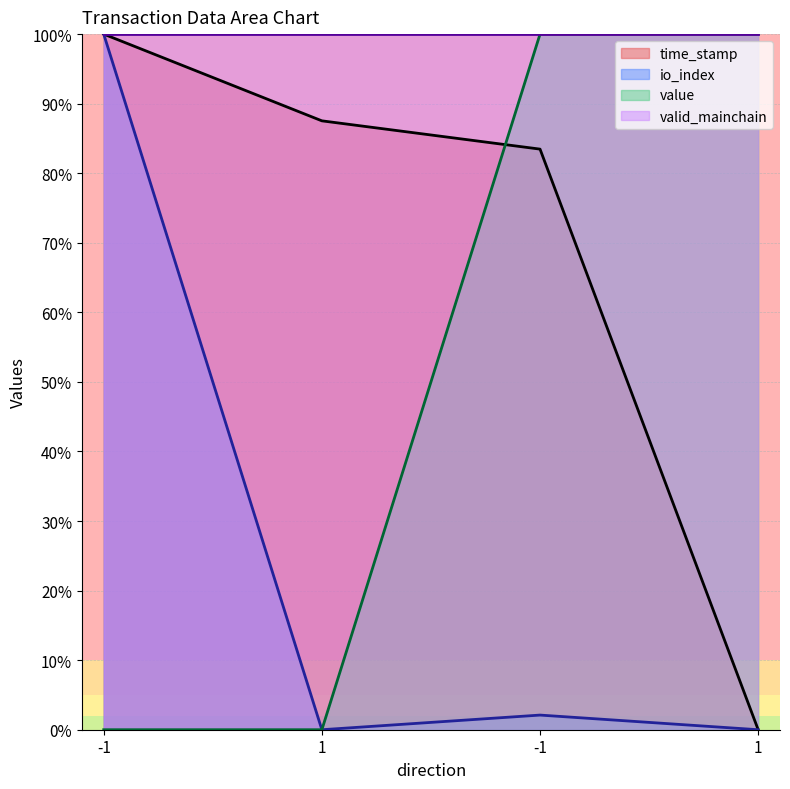

What is the spread (max minus min) of values at -1?

100.0